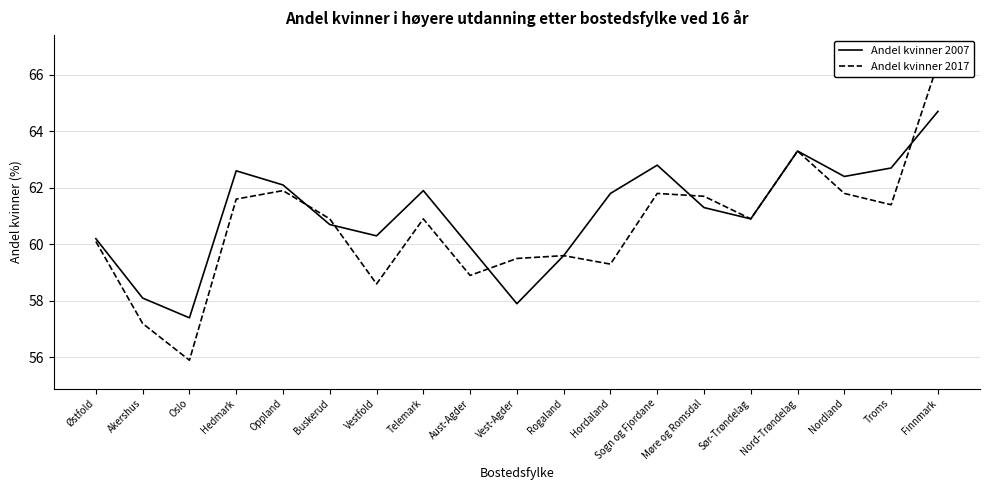

At which category does Andel kvinner 2017 reach its first local peak?

Oppland